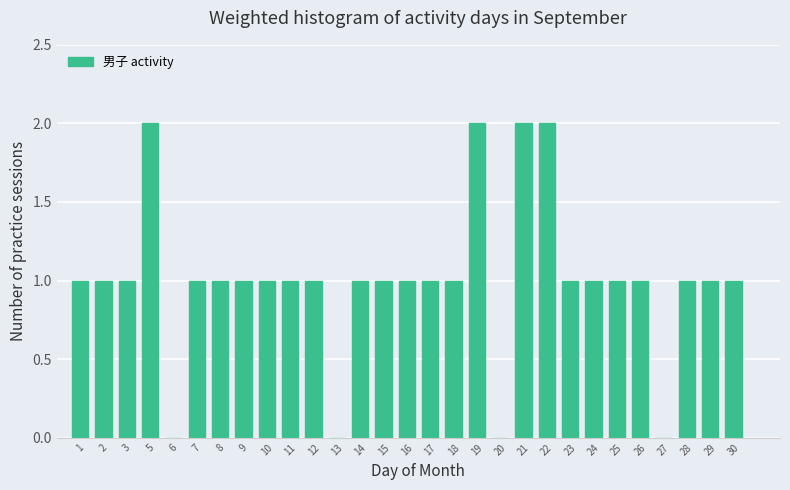

Reading right to left, transcribe all the data shown in this chart.

30=1	29=1	28=1	27=0	26=1	25=1	24=1	23=1	22=2	21=2	20=0	19=2	18=1	17=1	16=1	15=1	14=1	13=0	12=1	11=1	10=1	9=1	8=1	7=1	6=0	5=2	3=1	2=1	1=1